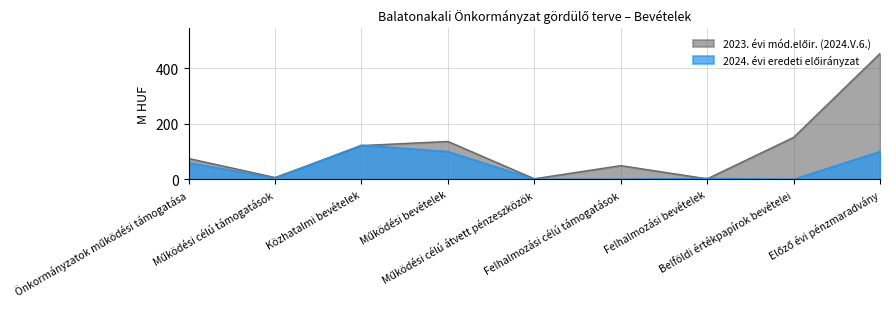

In 2023. évi mód.előir. (2024.V.6.), how many points are higher than both neighbors (excluding endpoints)?

2